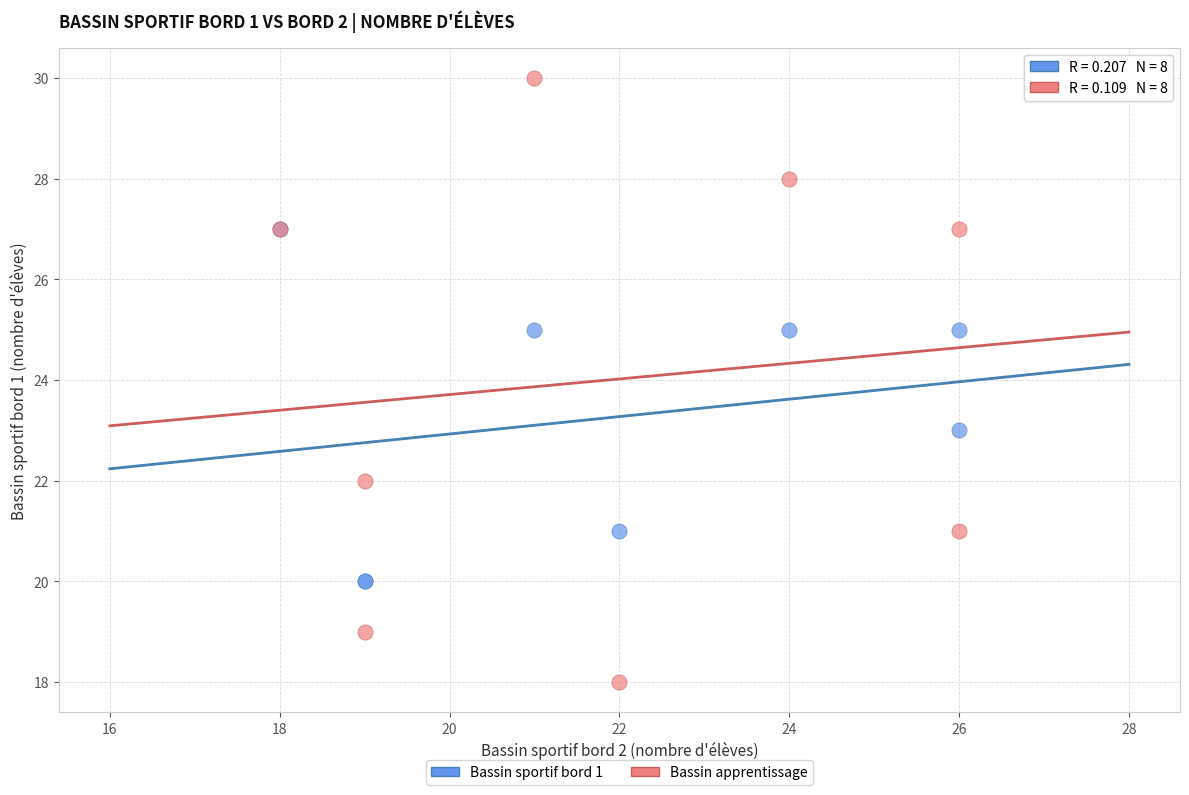

Which series has the widest spread of Y values?

Bassin apprentissage